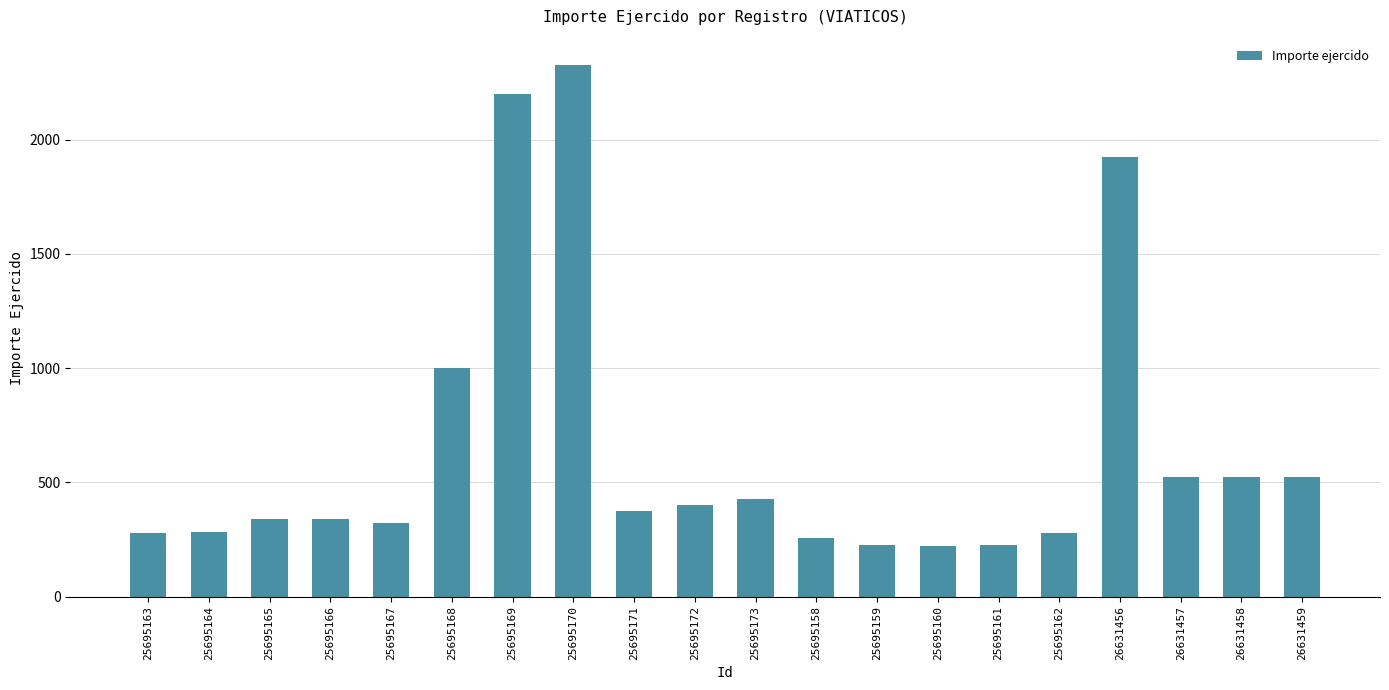

What is the change in value from 25695161 to 25695162?

+55.0